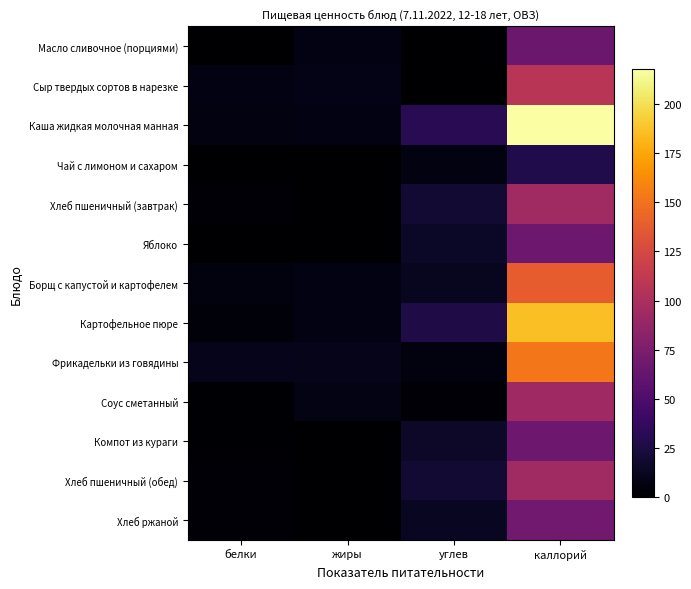

At how many categories does at least one series exceed 2?

4